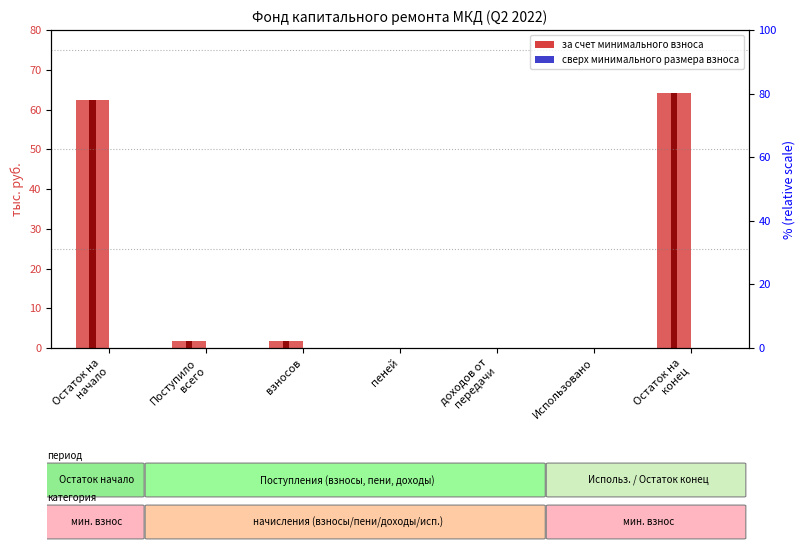

What is the label of the 7th bar from the right?

Остаток на
начало